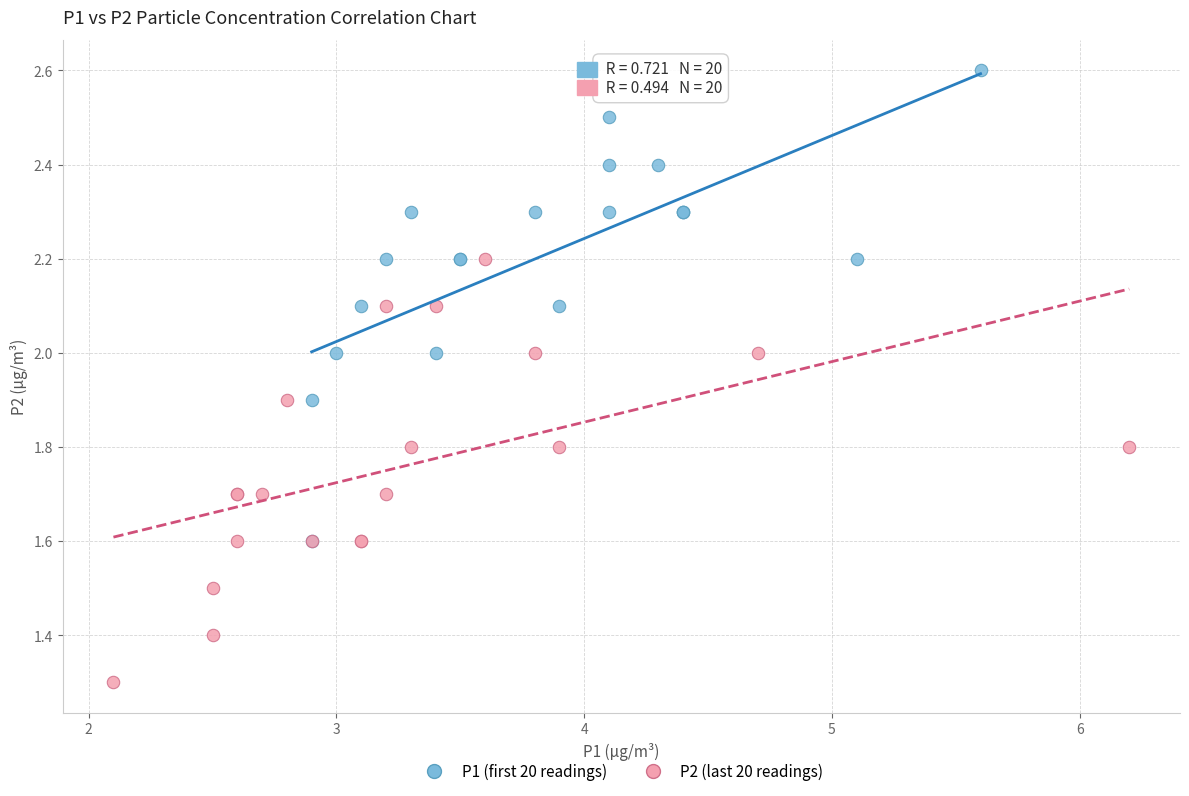

Which series reaches the minimum Y coordinate?

P2 (last 20 readings)